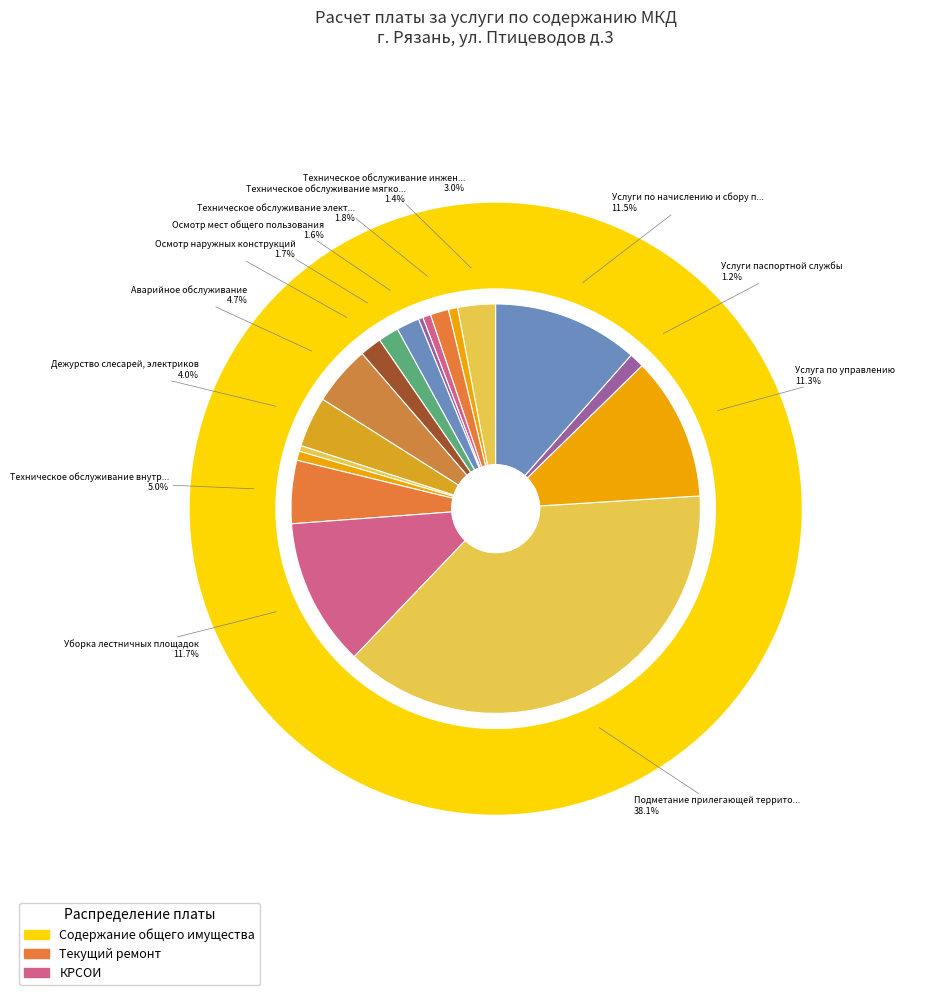

Does Техническое обслуживание ГЩВУ (ВРУ) account for over 50% of the chart?

No